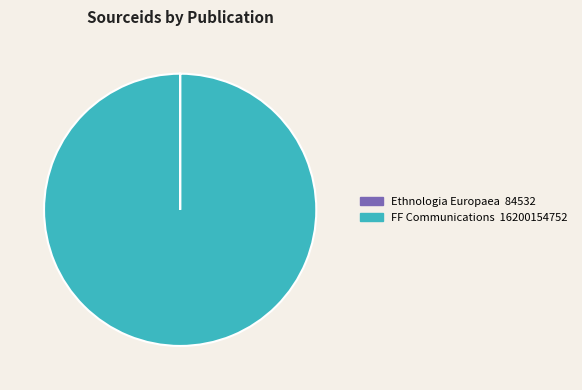

Is it true that FF Communications is 89% of the pie?

False